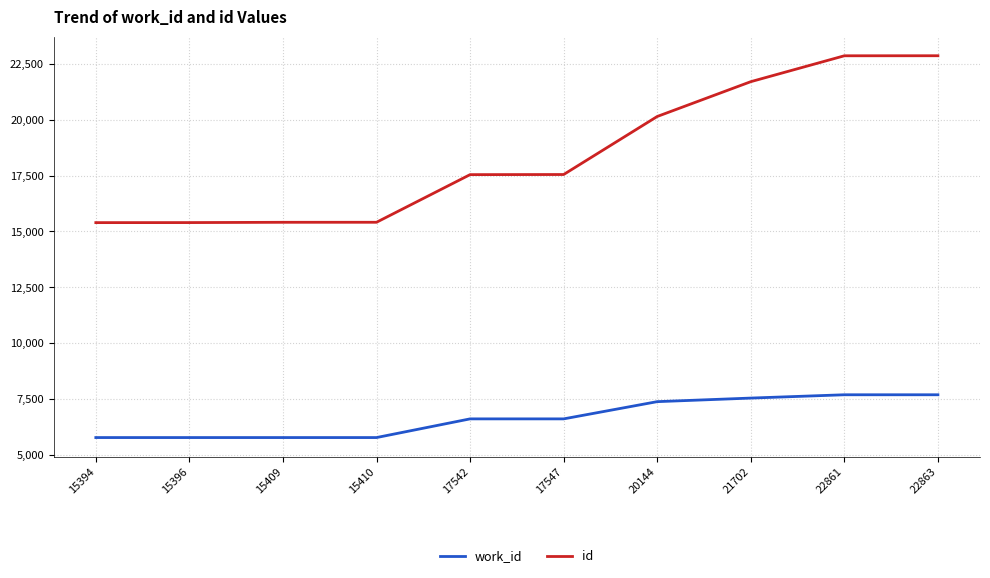

What is the difference between the work_id values at 15396 and 17542?

836